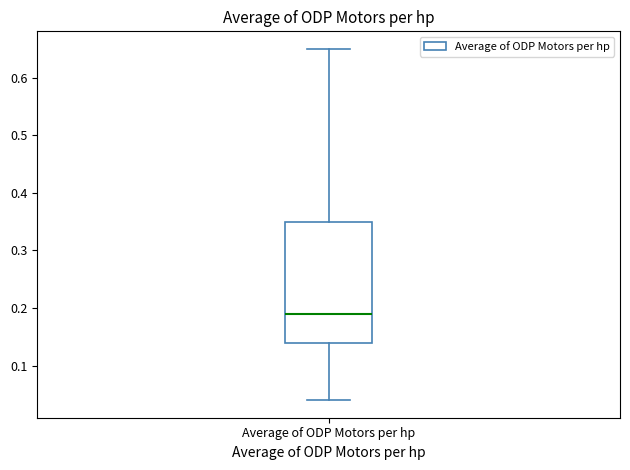

Where is the upper edge of the box for Average of ODP Motors per hp on the y-axis? The values are not printed on the chart, so give them approximately, as read against the axis.

0.35